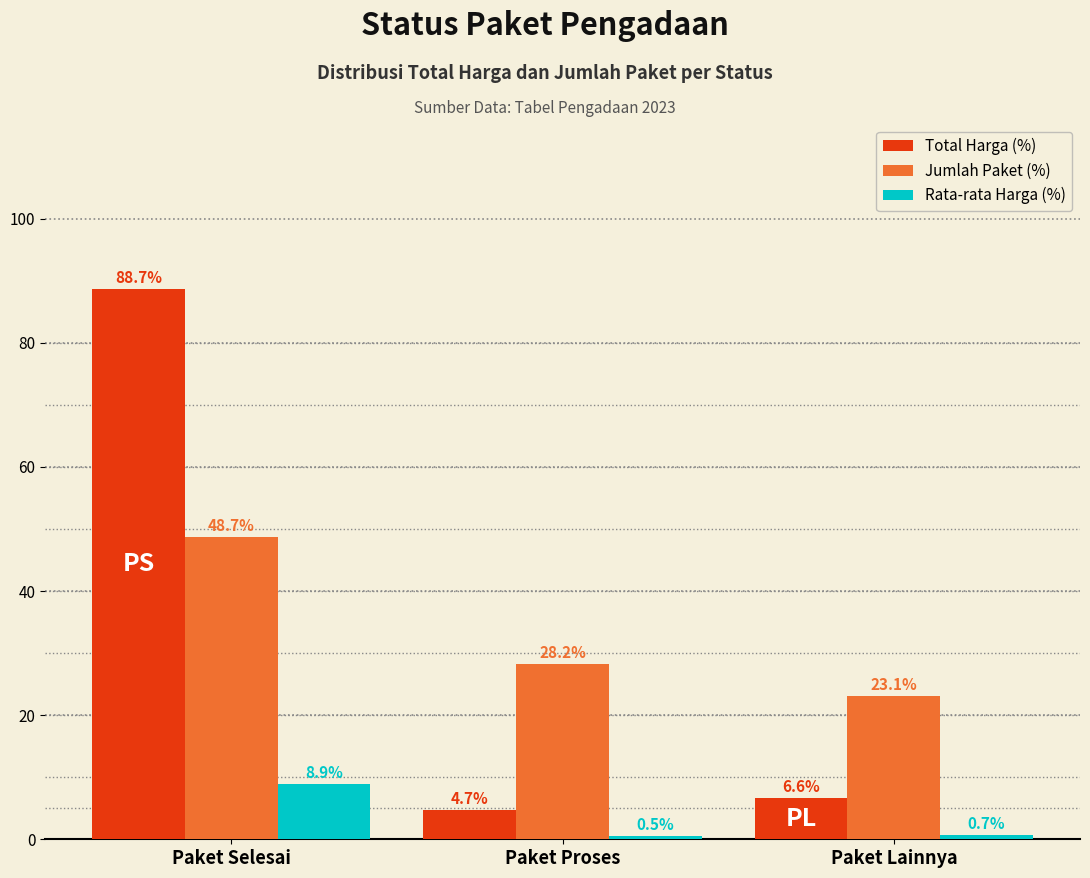

Reading left to right, extract all data points from this chart.

Total Harga (%): 88.7	4.7	6.6
Jumlah Paket (%): 48.7	28.2	23.1
Rata-rata Harga (%): 8.9	0.5	0.7